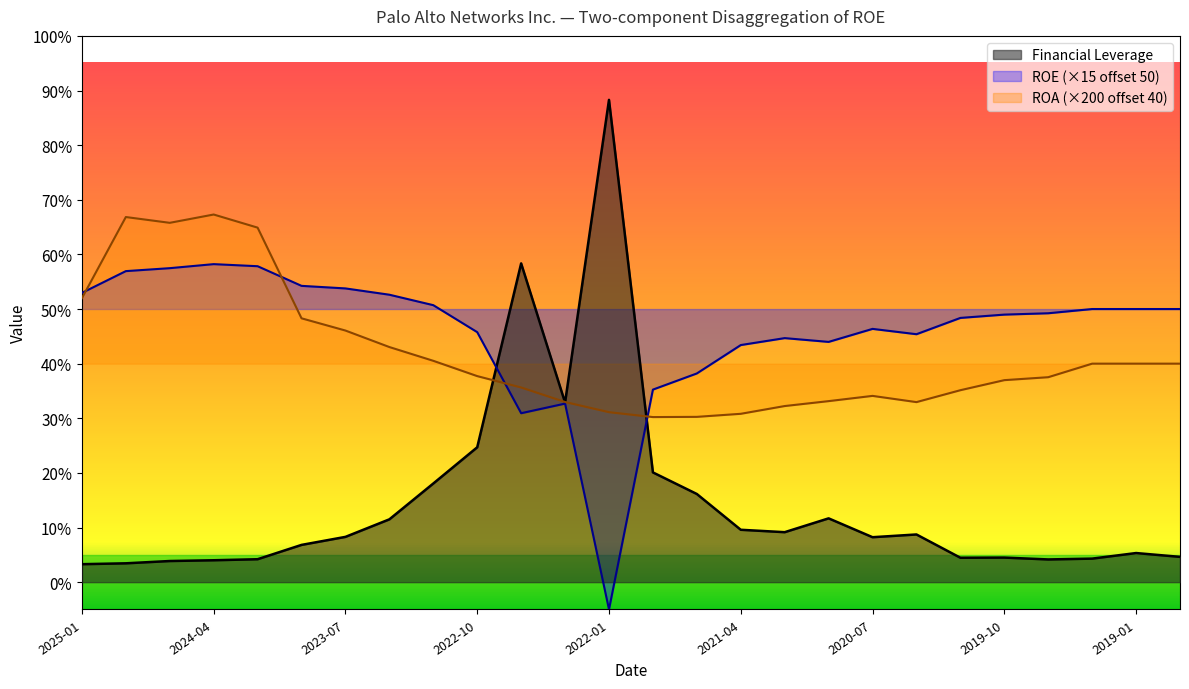

What position from the left is 2020-01-31?

21